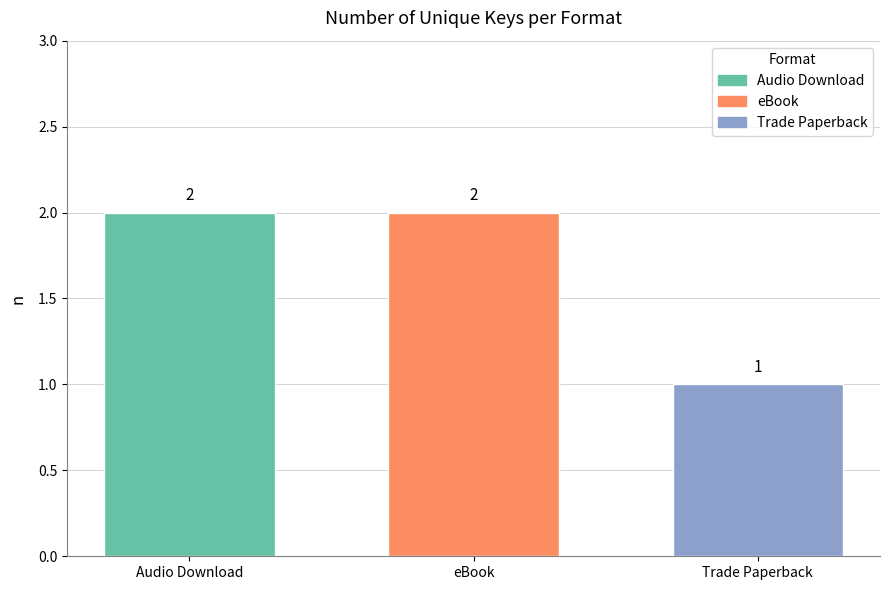

What is the difference between the values at Trade Paperback and Audio Download?

1